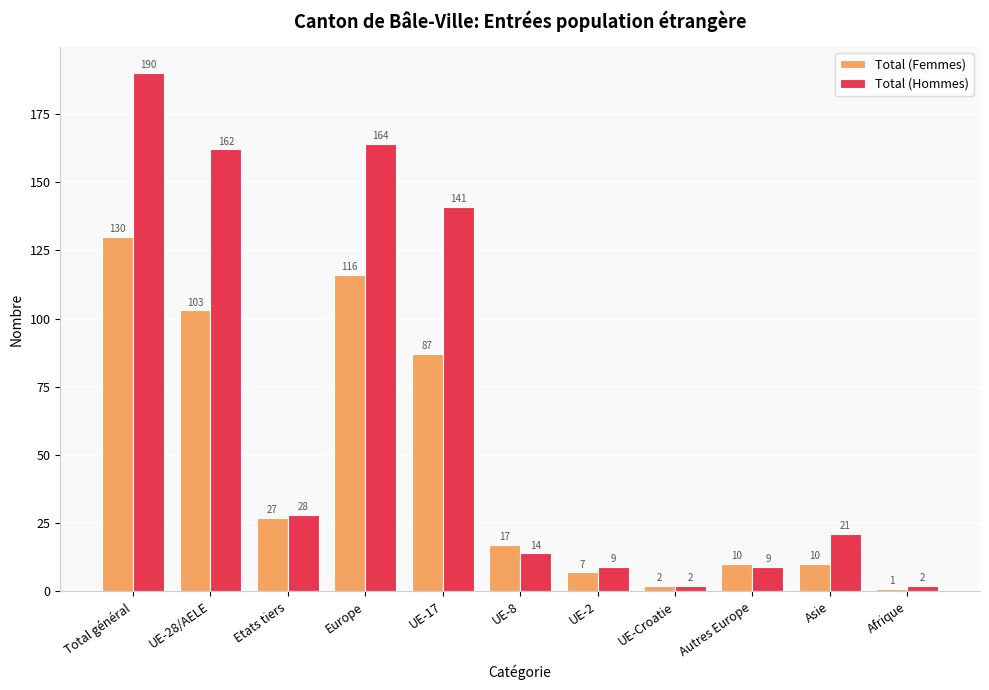

At how many categories does at least one series exceed 27?

5